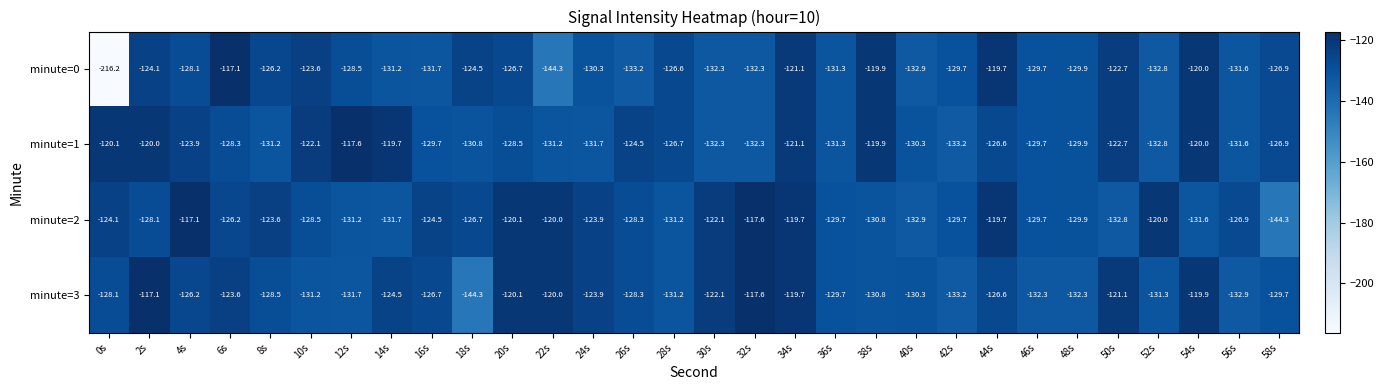

The minute=0 series shows -128.5 at 12s. True or false?

True